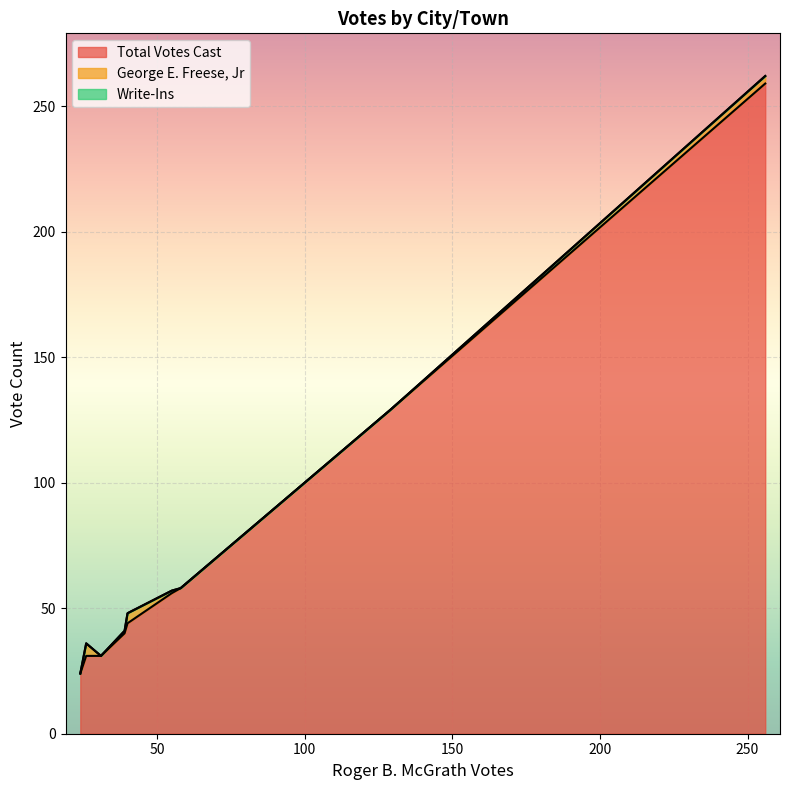

At how many categories does at least one series exceed 230?

1